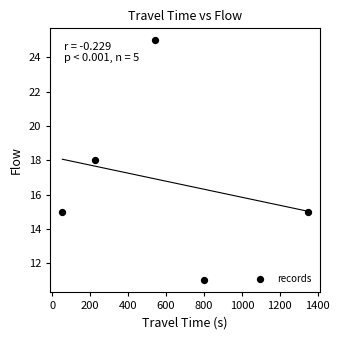

What is the average X value?

594